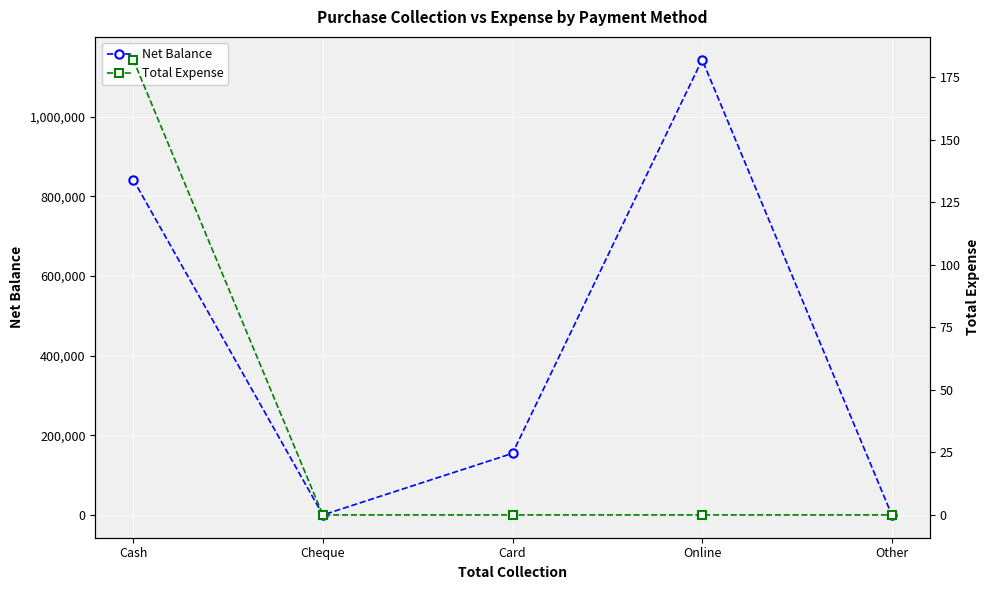

What is the sum of all Total Expense values?

182